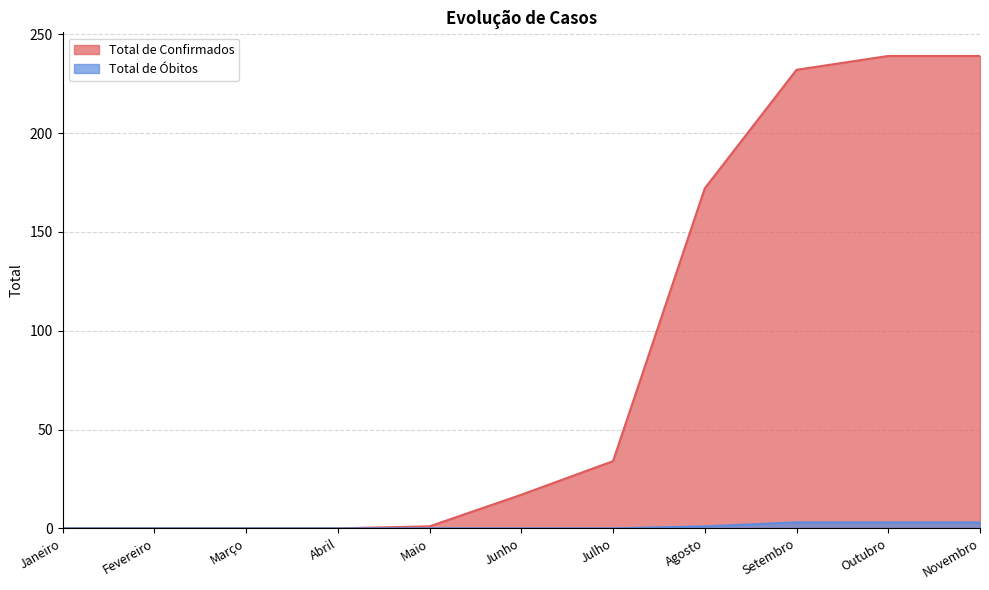

What position from the left is Maio?

5